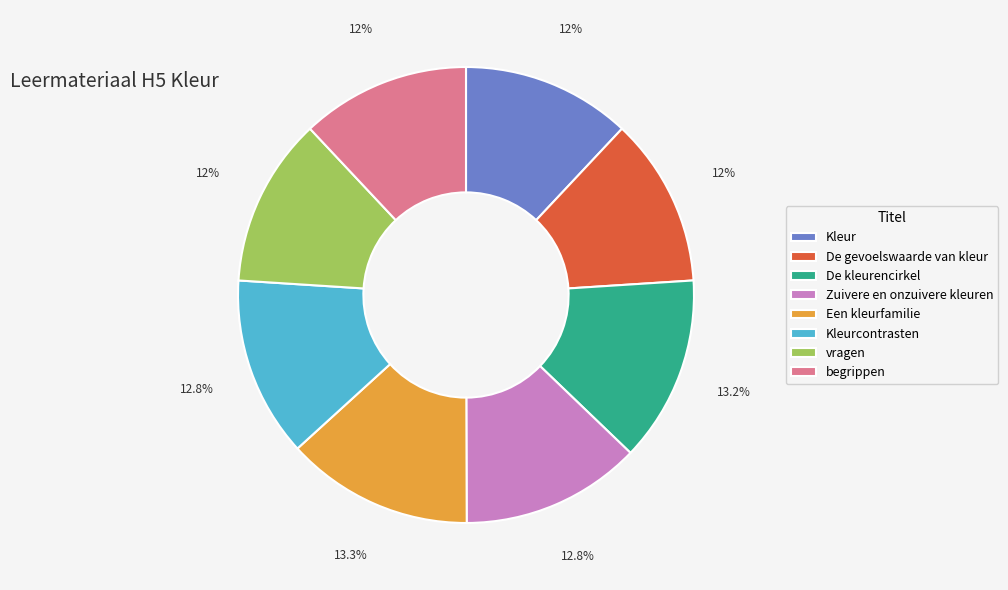

To the nearest percent, what is the difference between the begrippen and De kleurencirkel slice percentages?

1%